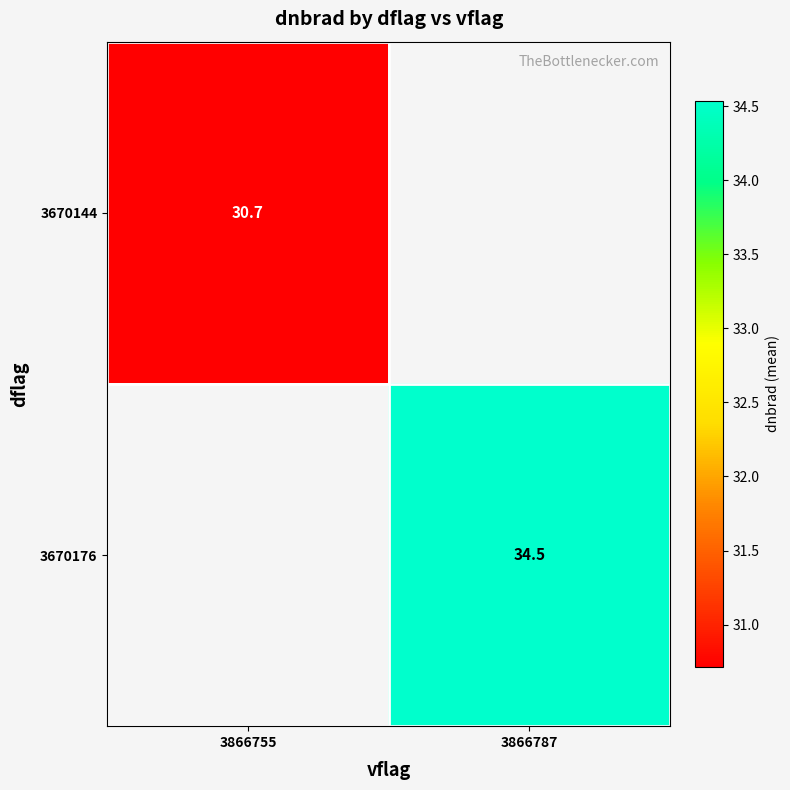

What is the smallest value displayed?

30.7